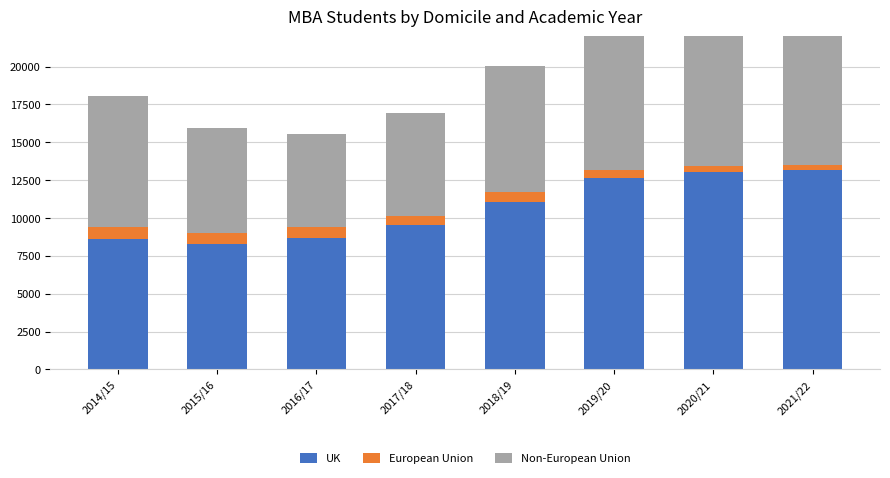

Reading left to right, what are all the values shown in this chart?

UK: 8640	8305	8670	9520	11085	12665	13060	13150
European Union: 770	730	705	620	610	530	385	330
Non-European Union: 8615	6910	6195	6820	8360	9270	9820	10500